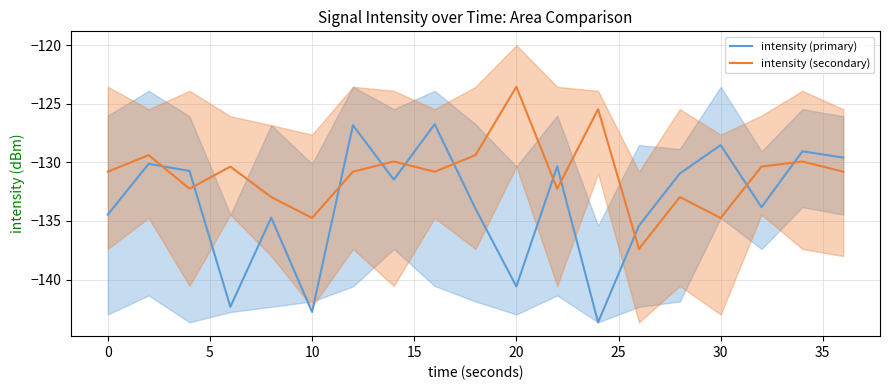

What value does the intensity (secondary) series have at 30?

-134.7